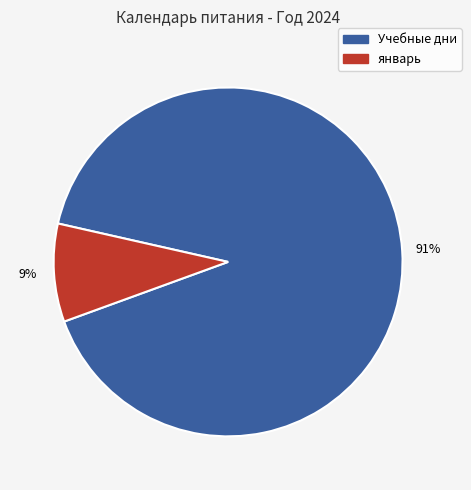

Is there any slice that represents more than half of the pie?

Yes